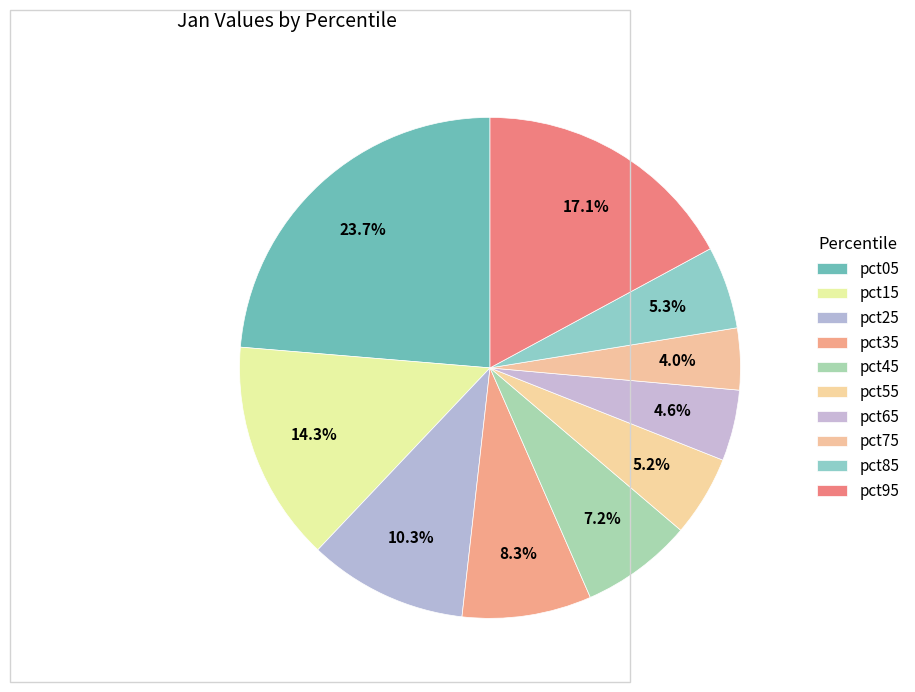

How many segments does this pie chart have?

10